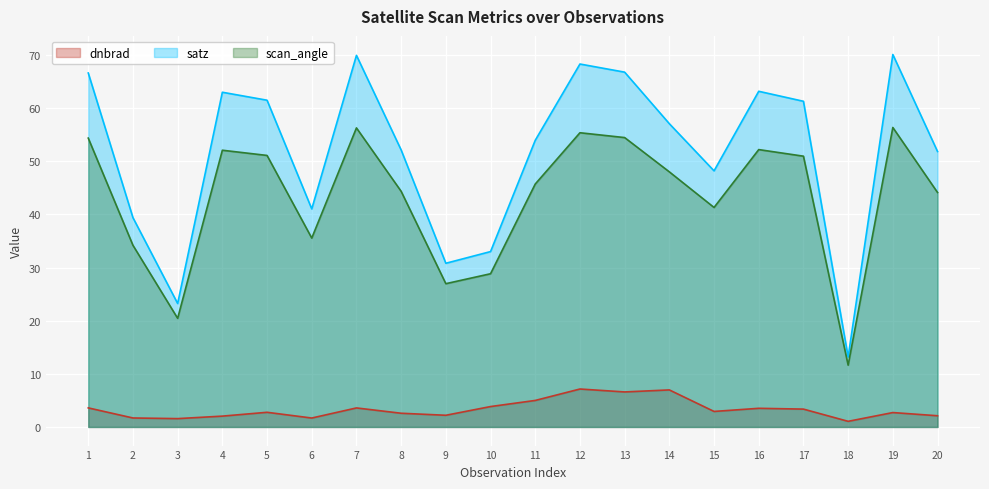

Where is dnbrad nearest to the value 4?

10